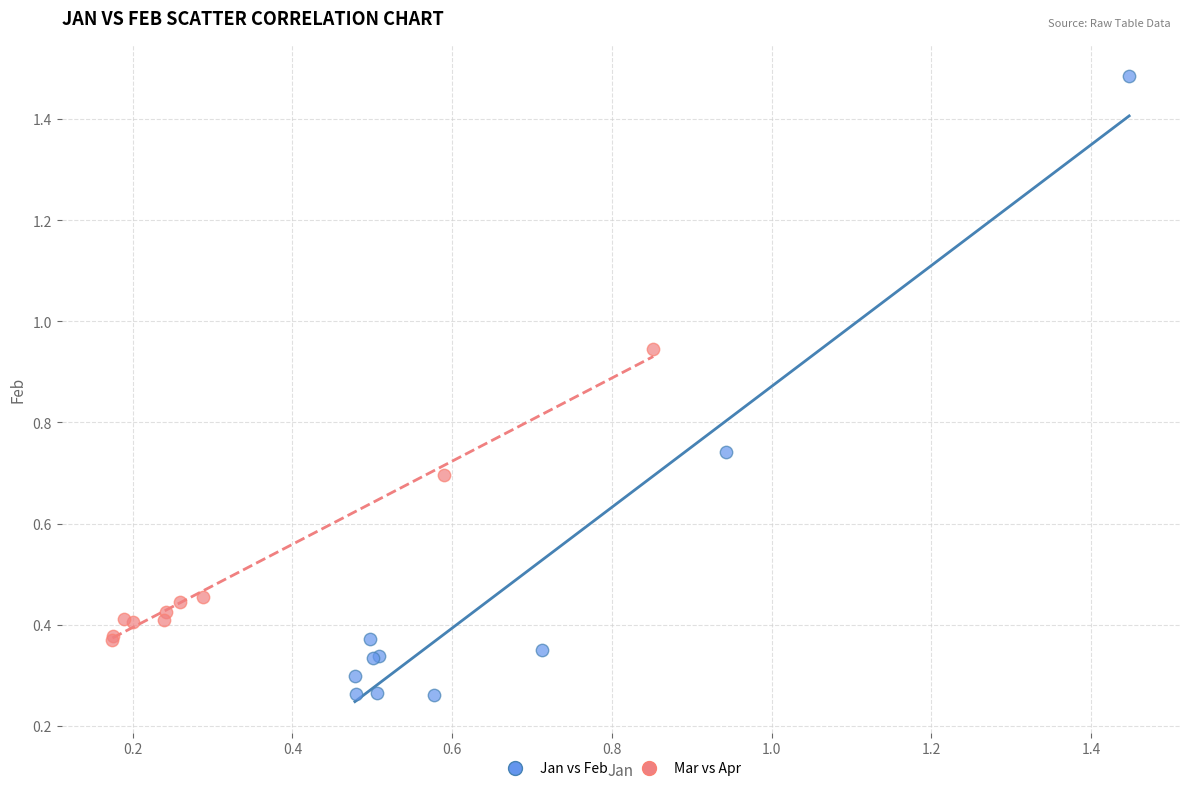

Which series reaches the minimum Y coordinate?

Jan vs Feb